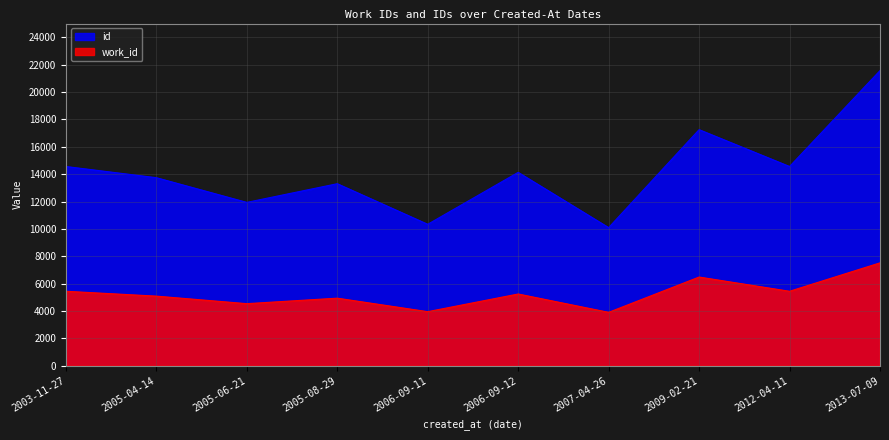

Where is the first local maximum for work_id?

2005-08-29